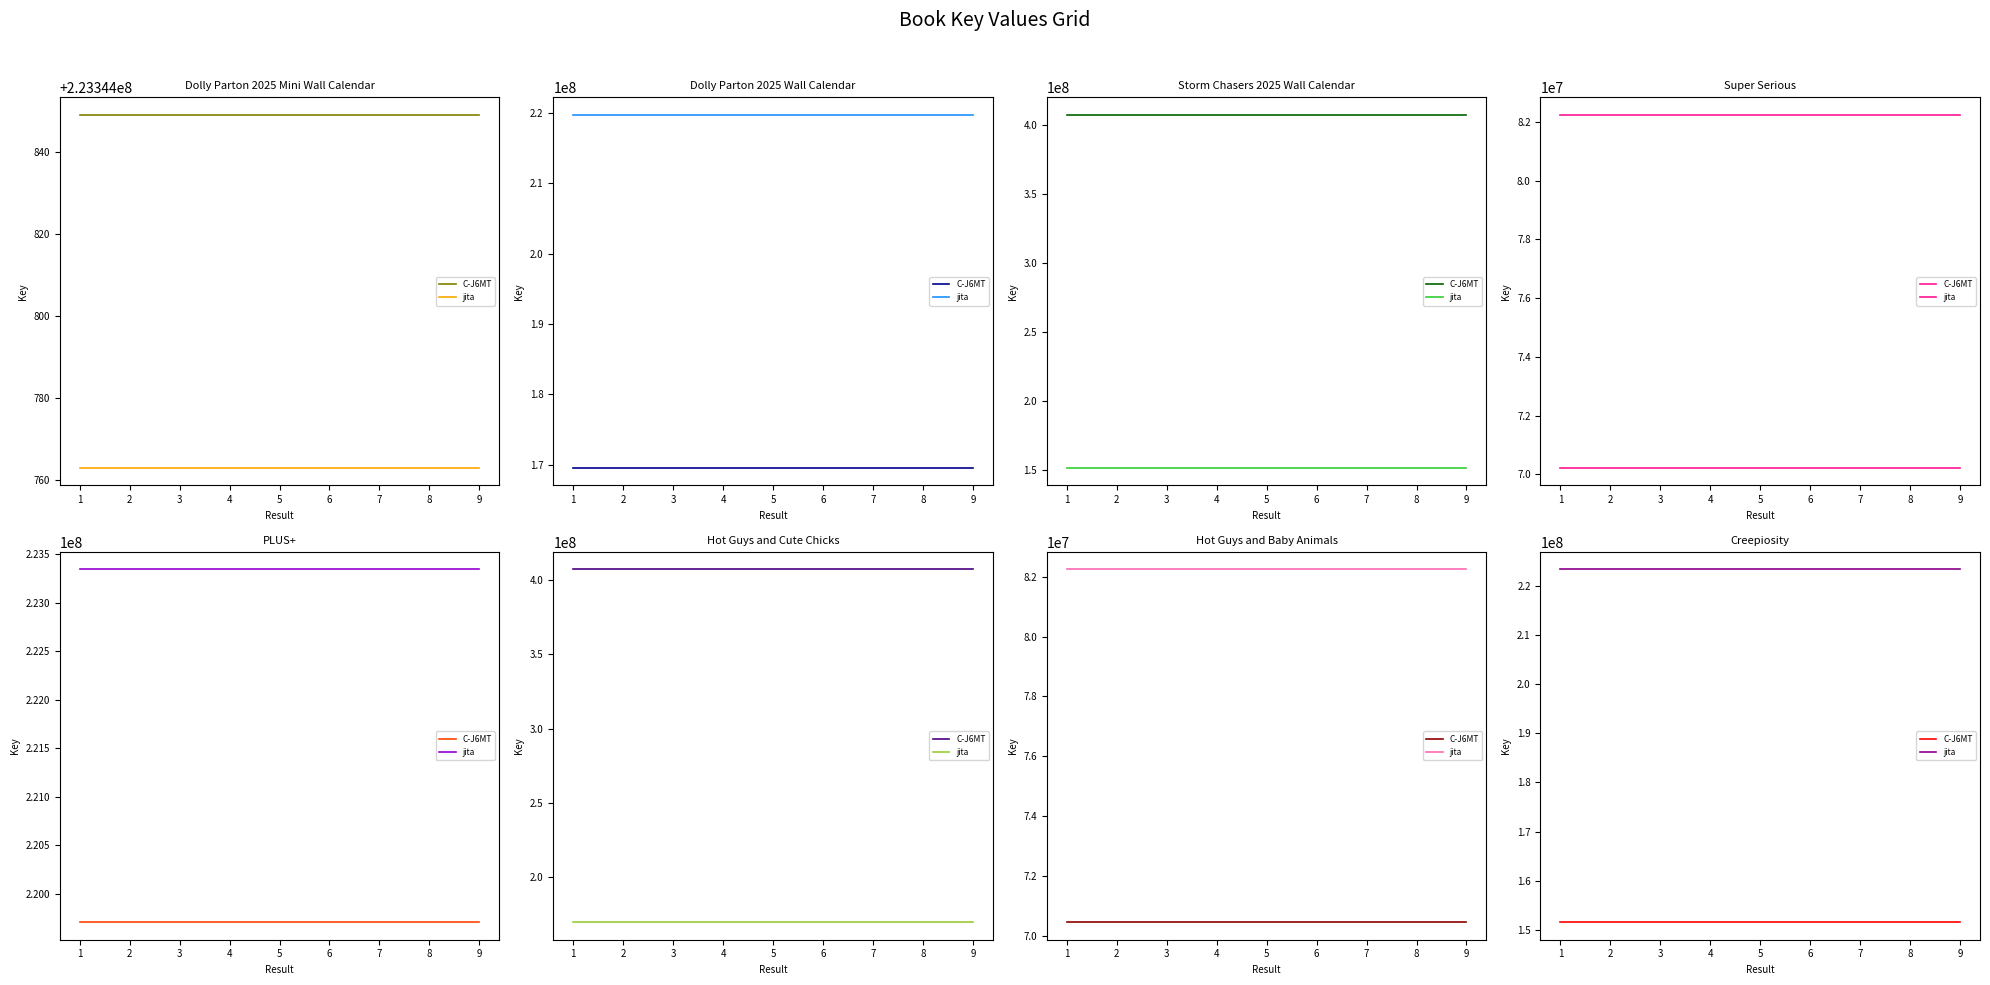

True or false: jita and C-J6MT cross at least once.

False